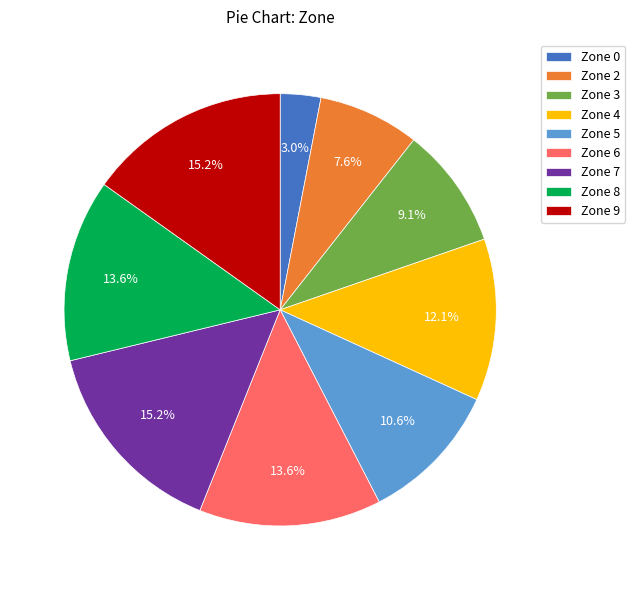

What is the smallest slice in the pie chart?

Zone 0